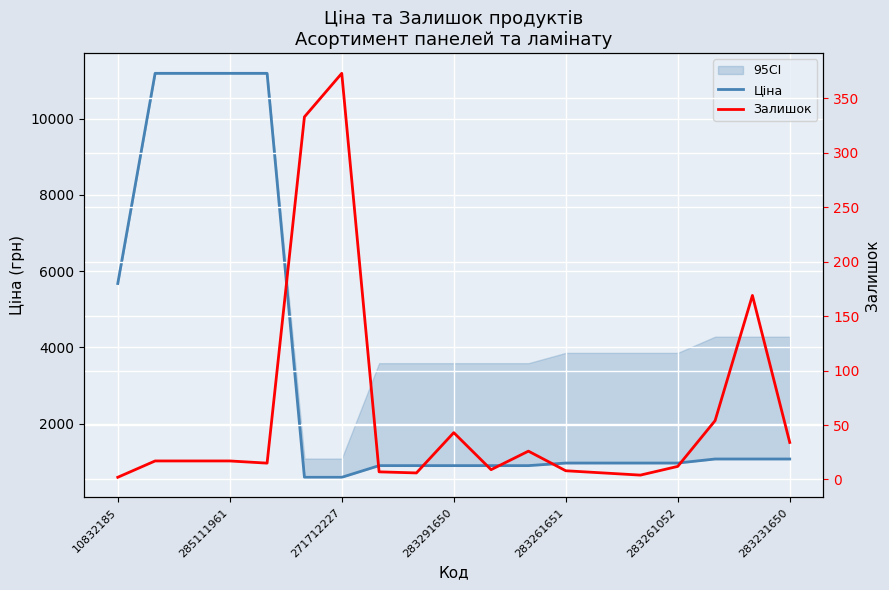

The Залишок series shows 4.0 at 14. True or false?

True